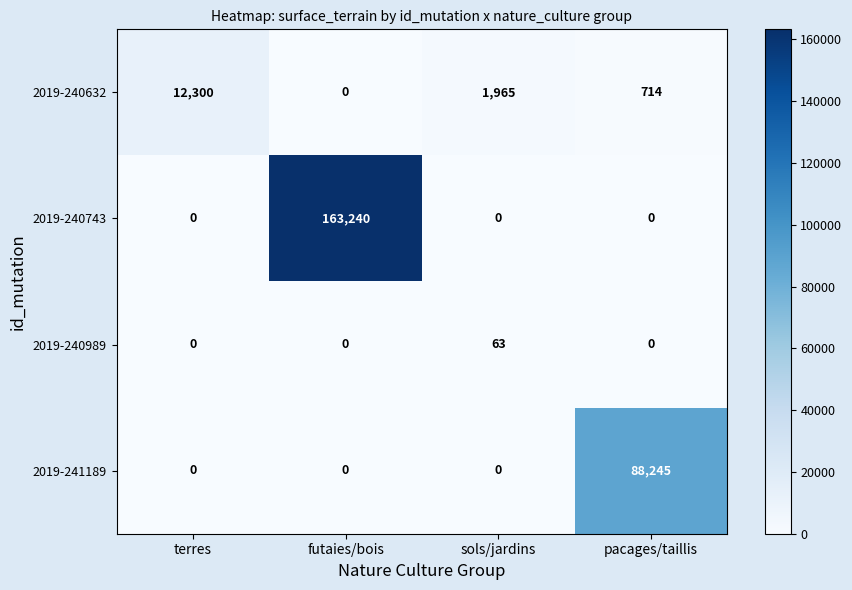

What is the total value across all series at terres?

12300